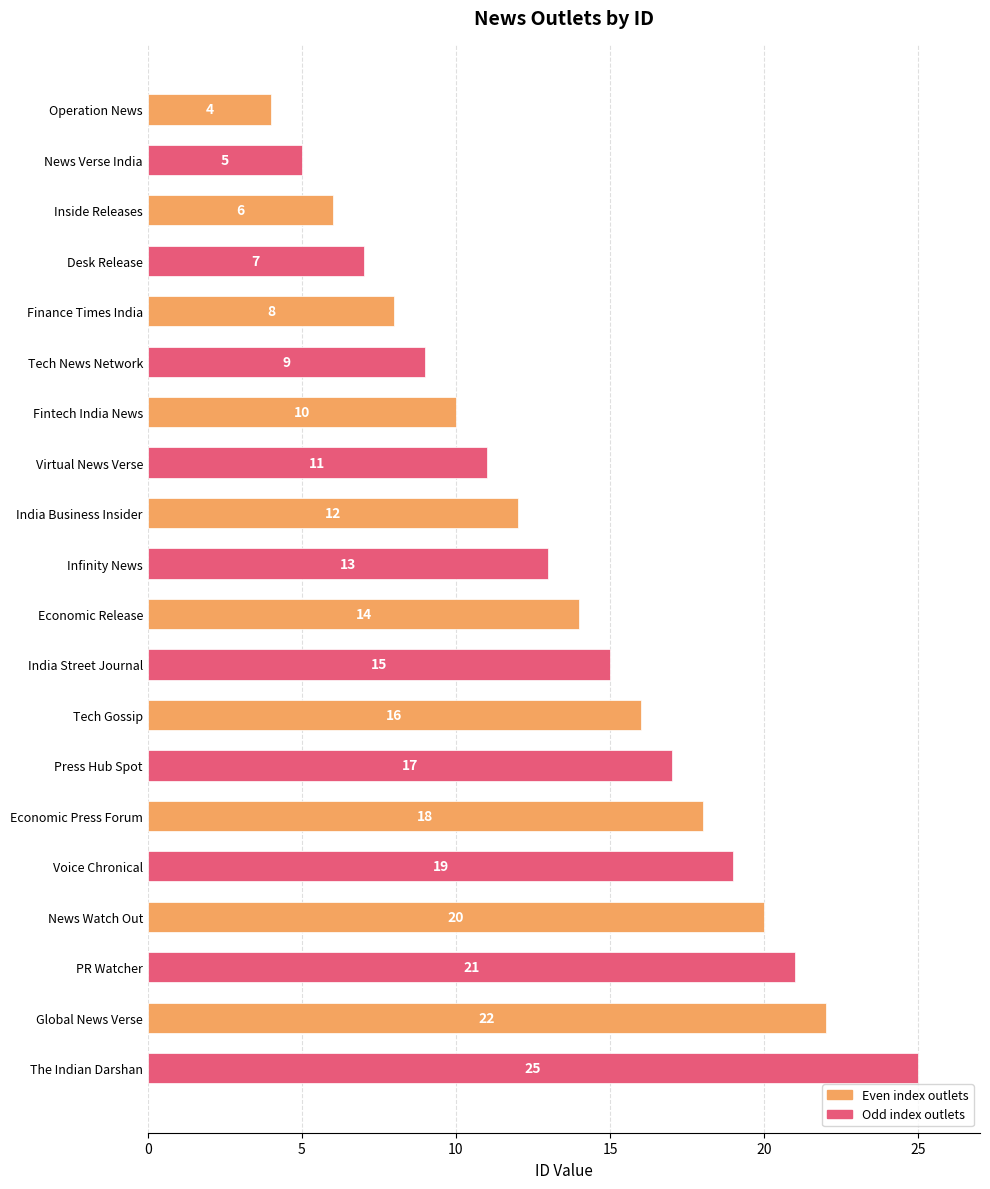

At which category does the chart reach its peak across all series?

The Indian Darshan